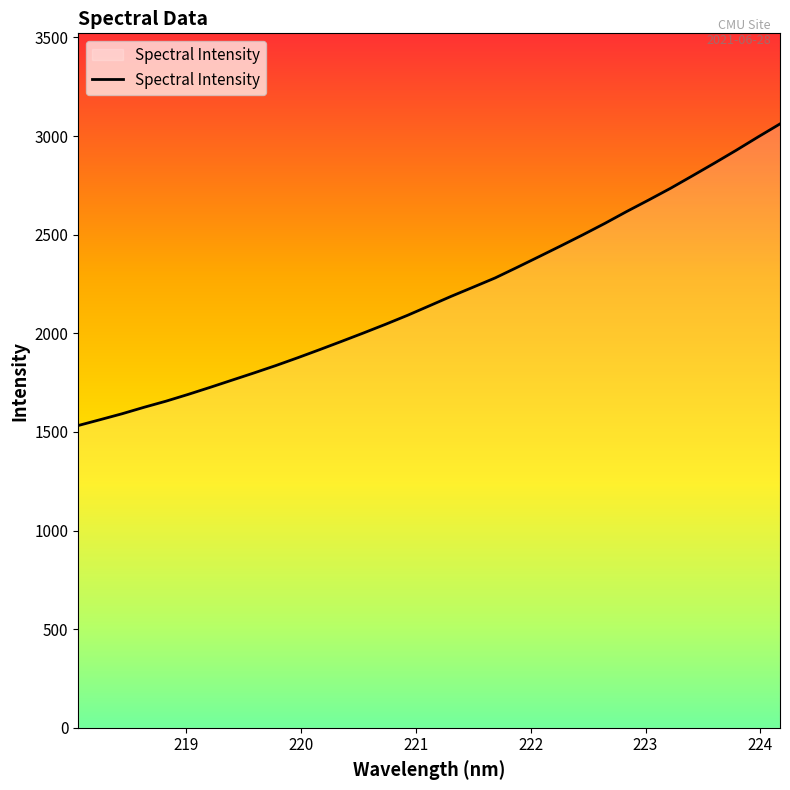

What is the greatest value displayed?

3061.6